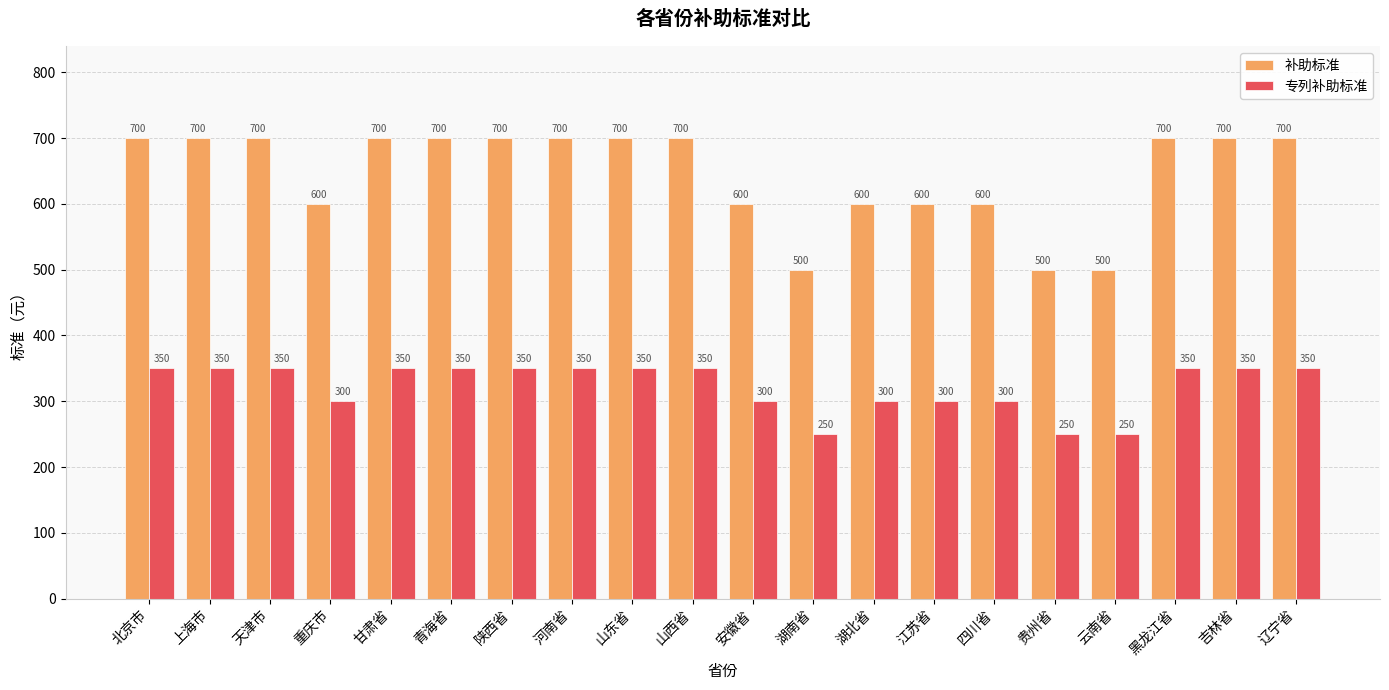

What is the spread (max minus min) of values at 甘肃省?

350